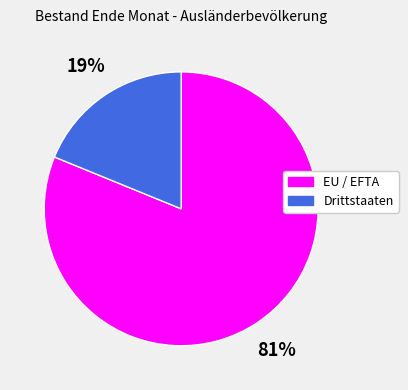

How many slices are in this pie chart?

2